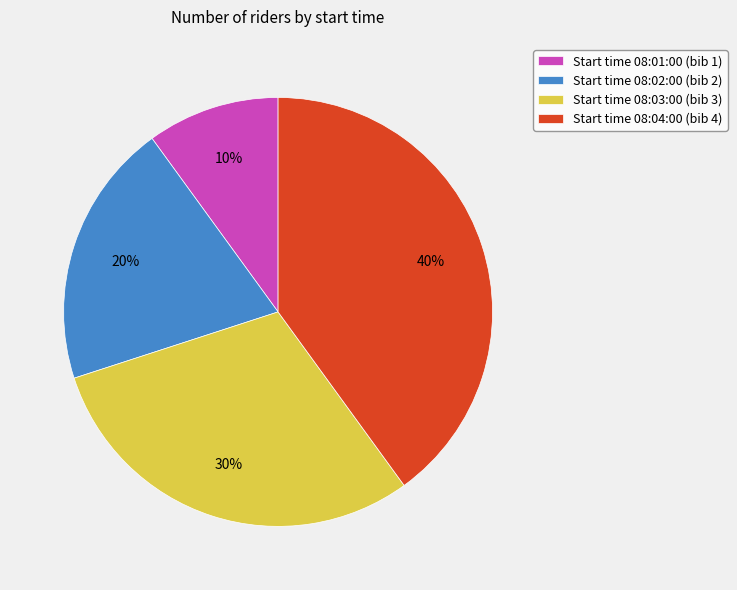

What is the largest slice in the pie chart?

Start time 08:04:00 (bib 4)